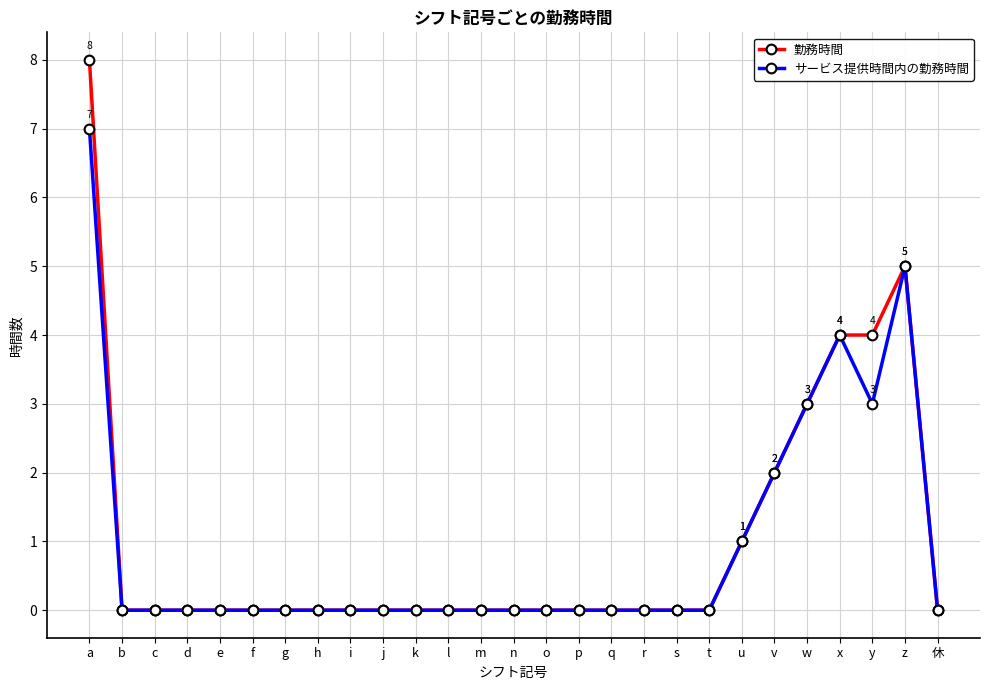

Rank the series by their maximum value, from lowest to highest.

サービス提供時間内の勤務時間, 勤務時間